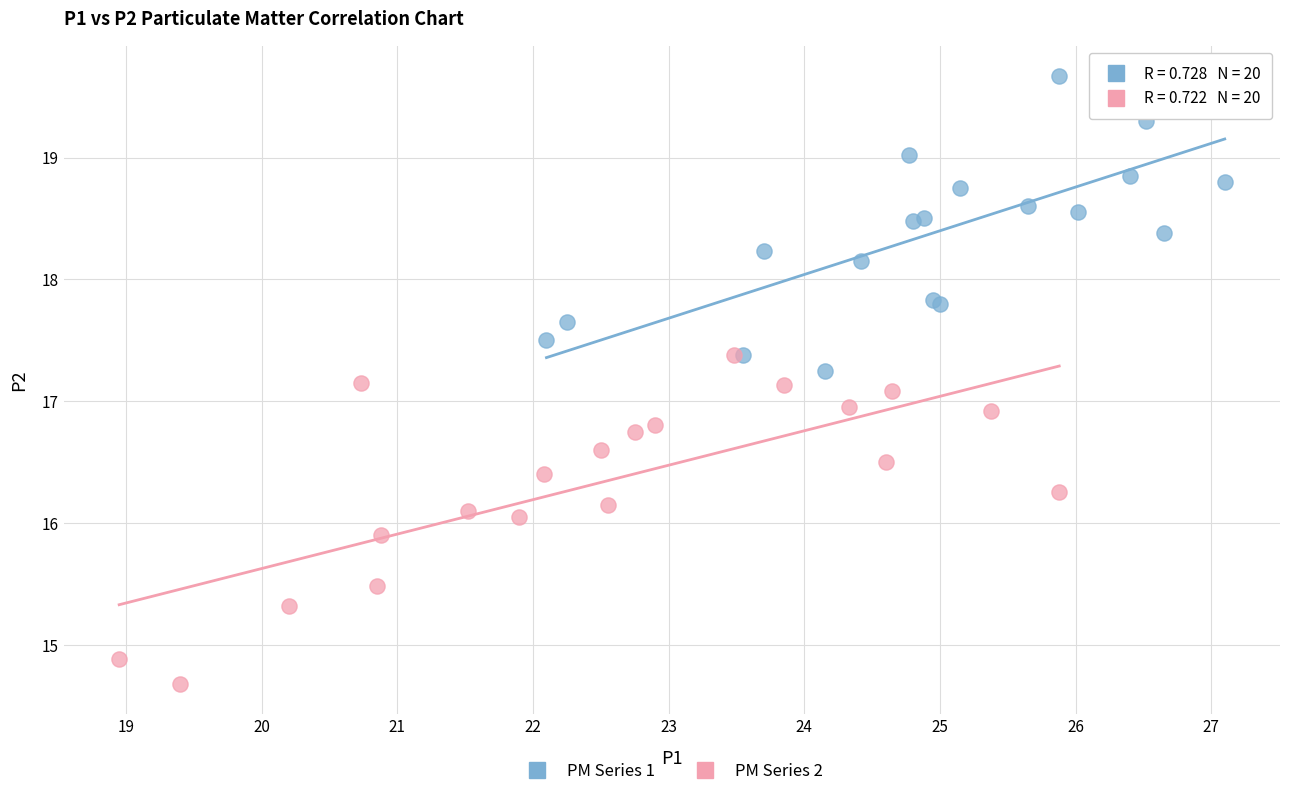

Which series contains the highest Y value?

PM Series 1